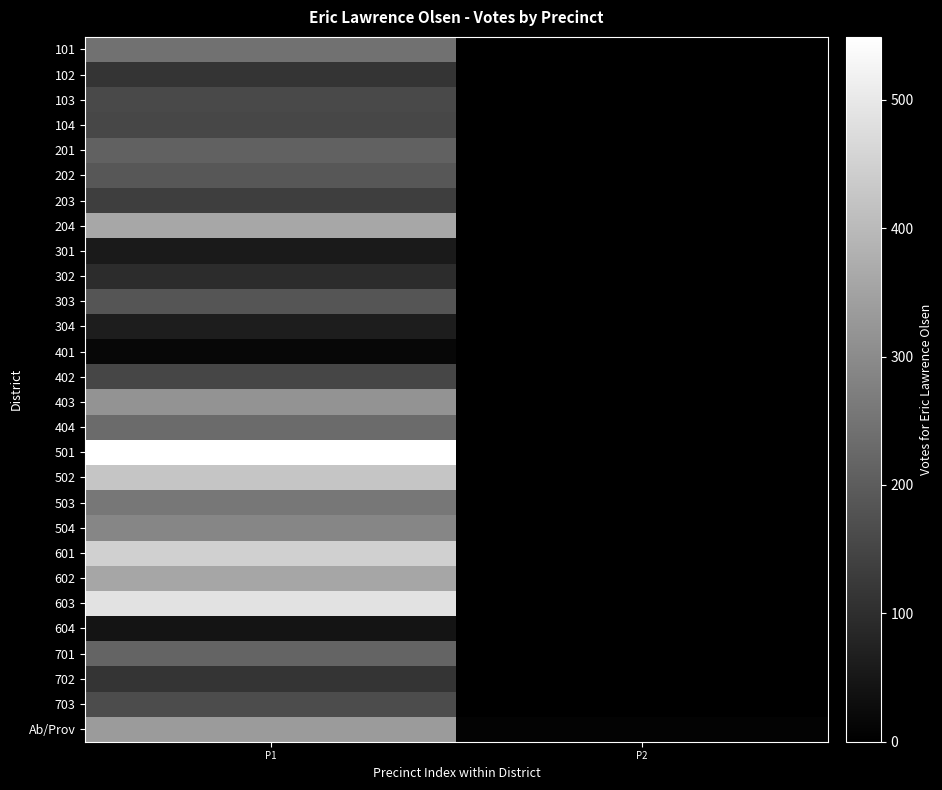

Which category has the highest value across all series?

P1